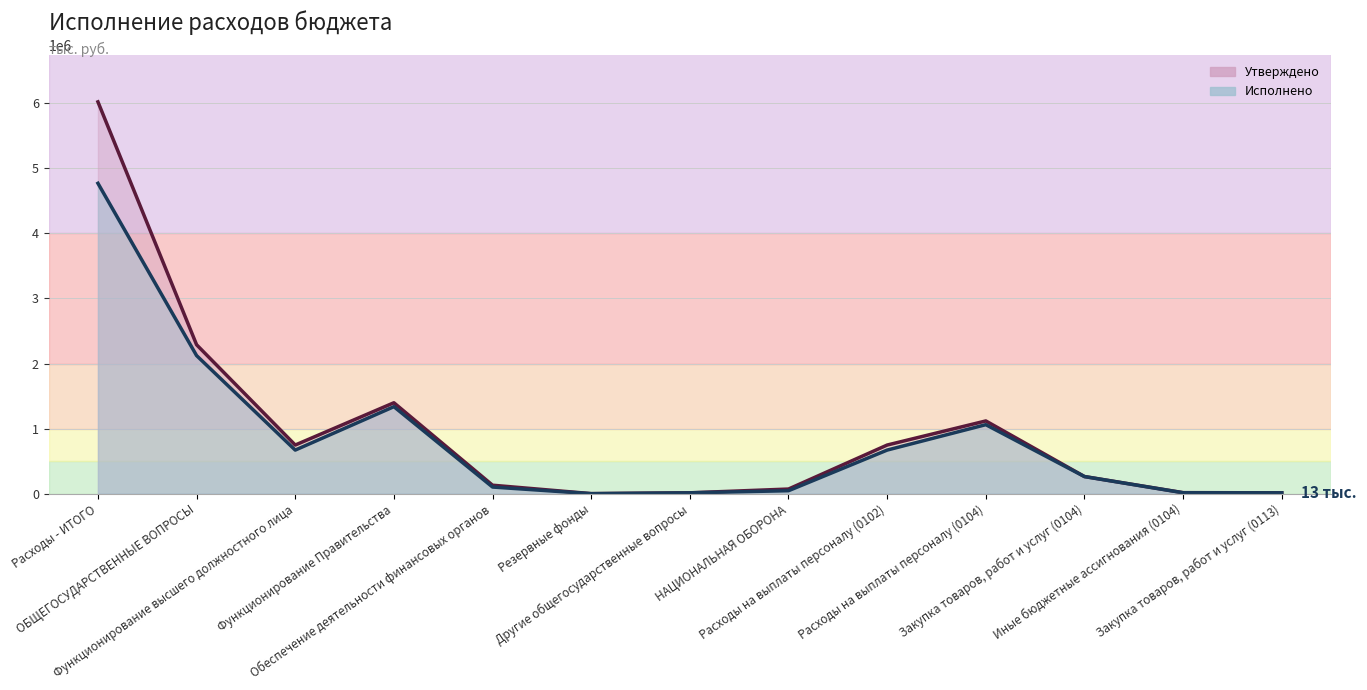

What value does the Исполнено (линия) series have at НАЦИОНАЛЬНАЯ ОБОРОНА?

45475.6